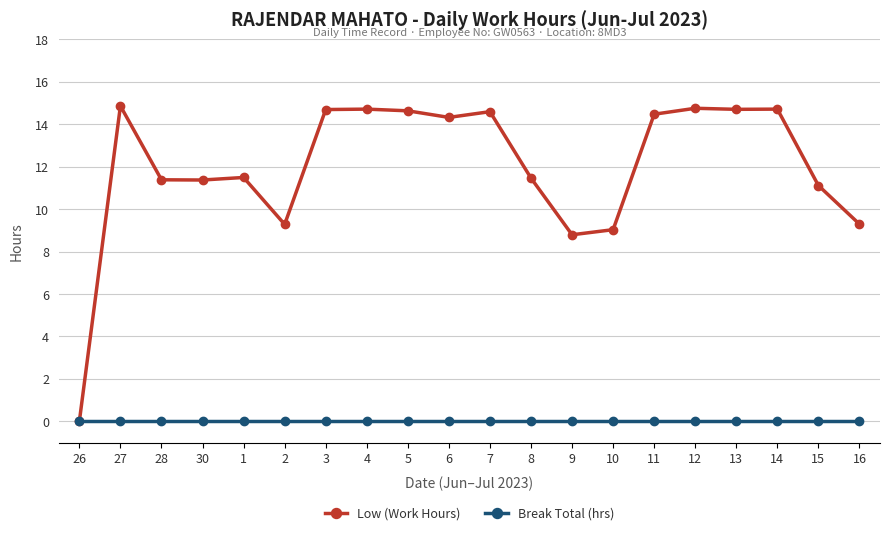

Rank the series by their average value, from lowest to highest.

Break Total (hrs), Low (Work Hours)